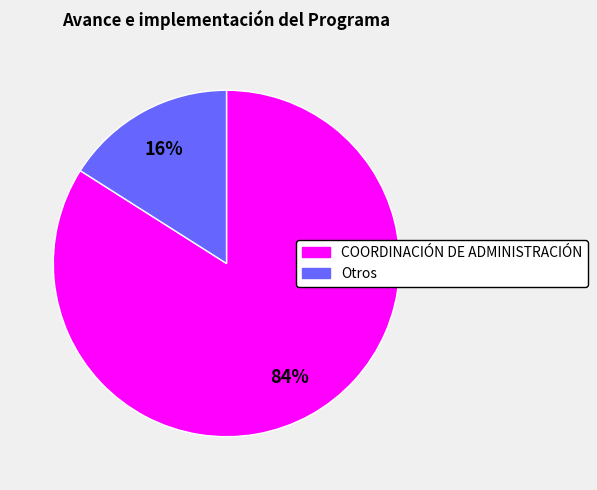

To the nearest percent, what is the average slice percentage?

50%